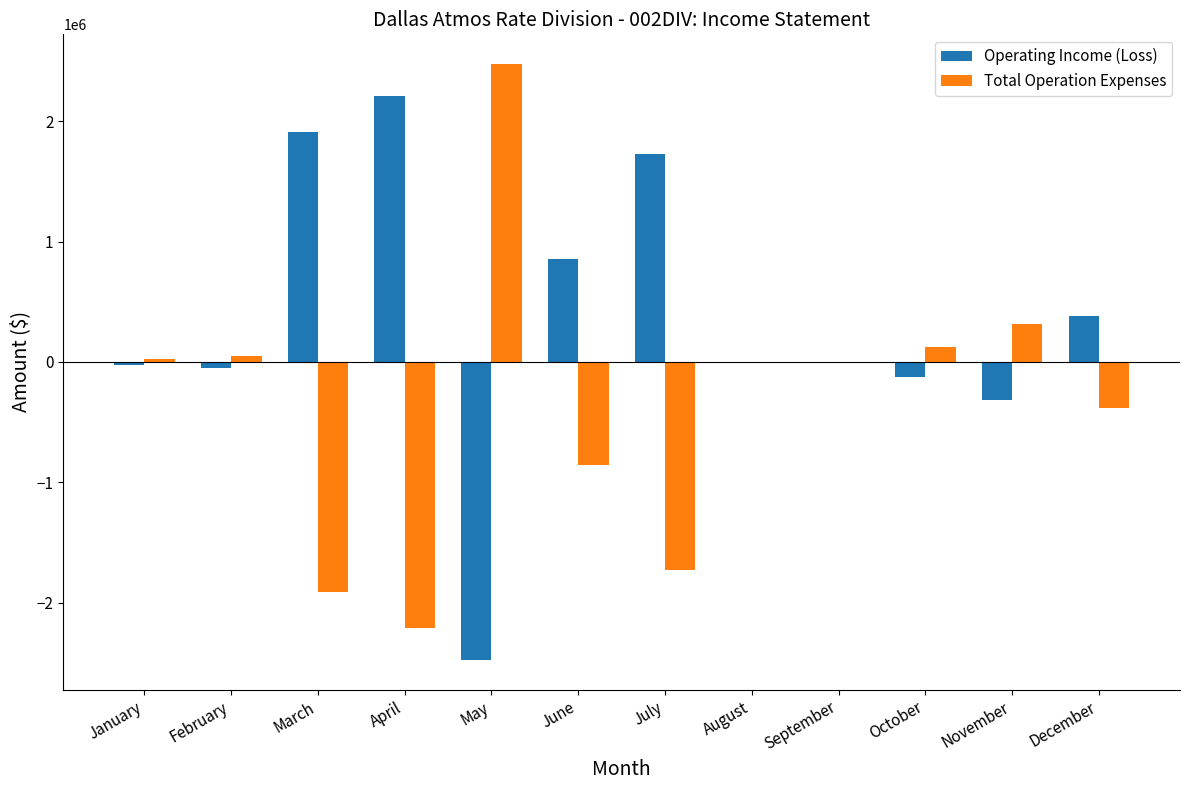

What value does the Total Operation Expenses series have at June?

-859293.8